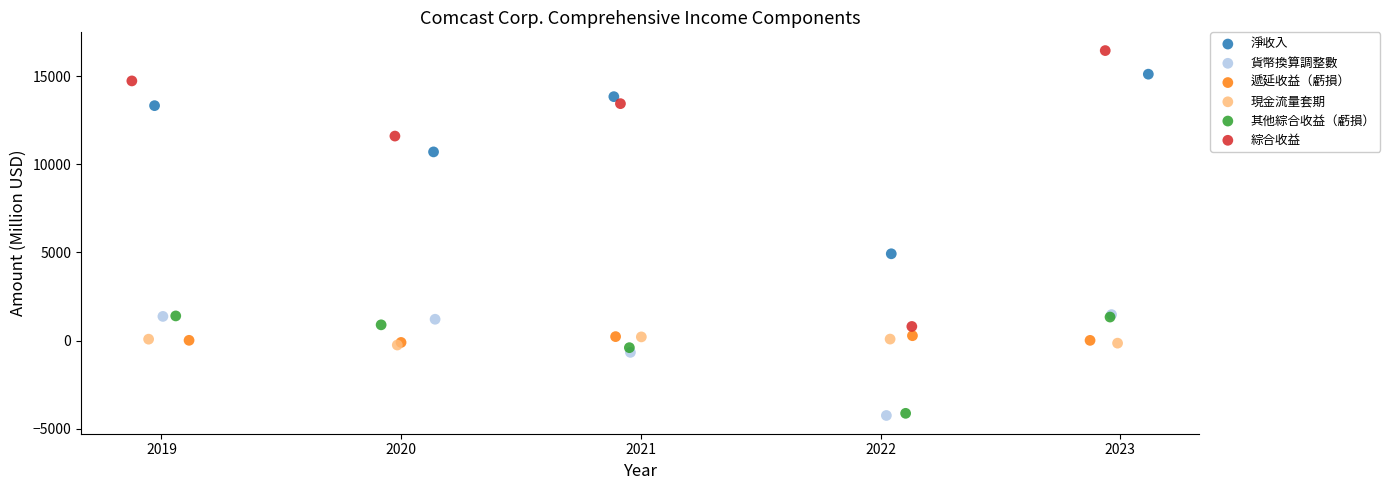

Which series reaches the maximum Y coordinate?

綜合收益